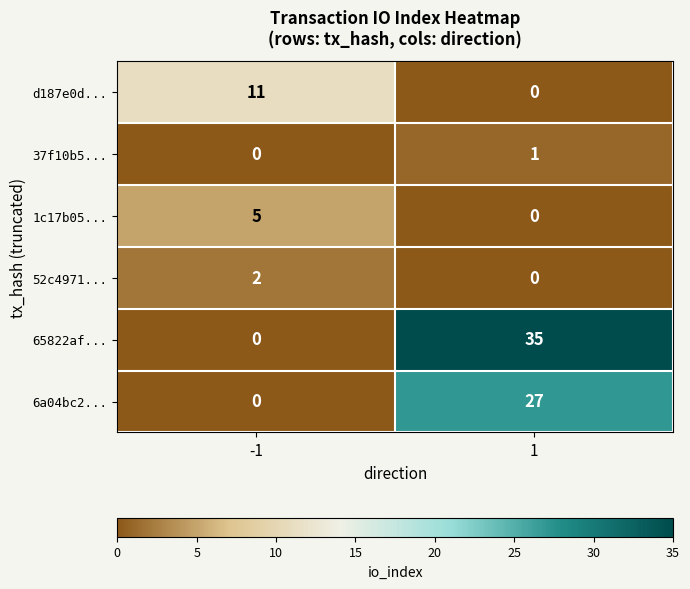

What is the total value across all series at 1?

63